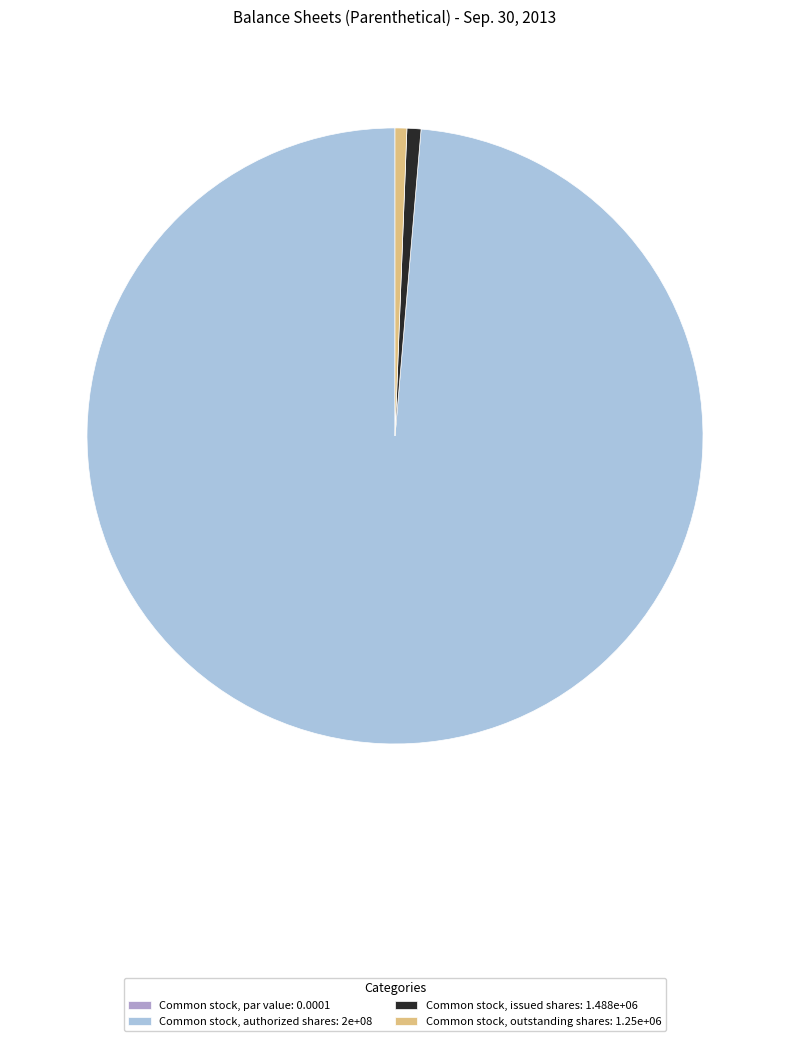

Approximately how many times larger is the value at Common stock, outstanding shares: 1.25e+06 compared to Common stock, issued shares: 1.488e+06?

0.8